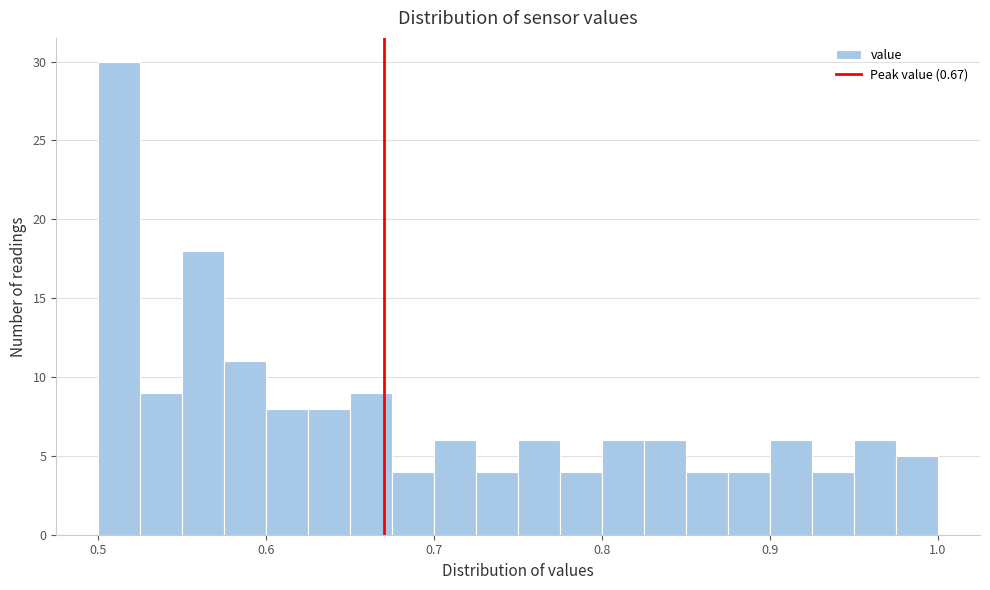

Around what value on the x-axis is the tallest bar? Give the approximate position of its centre, as read against the axis.

0.51